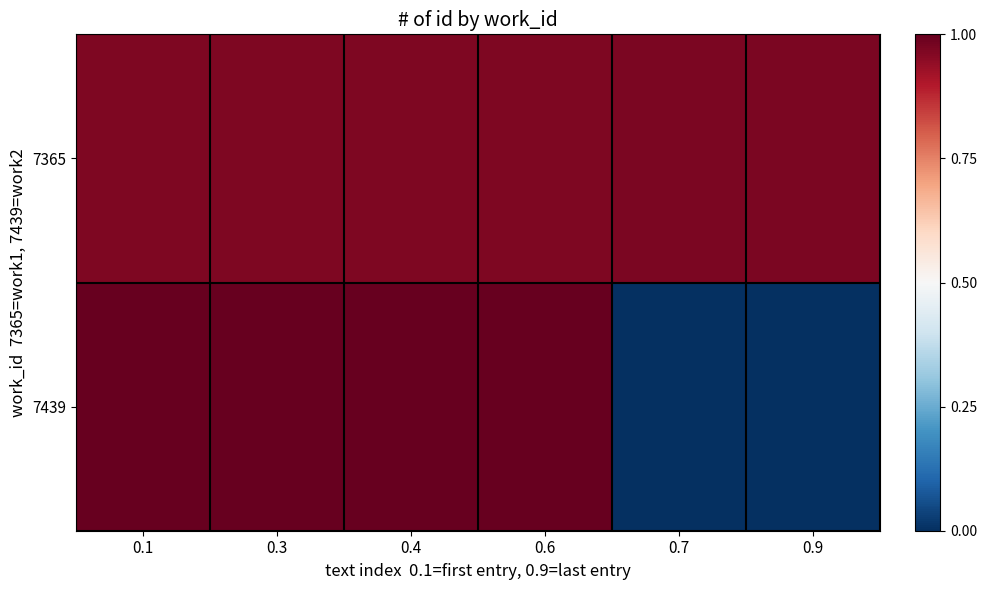

Which series has the largest total across all categories?

7365